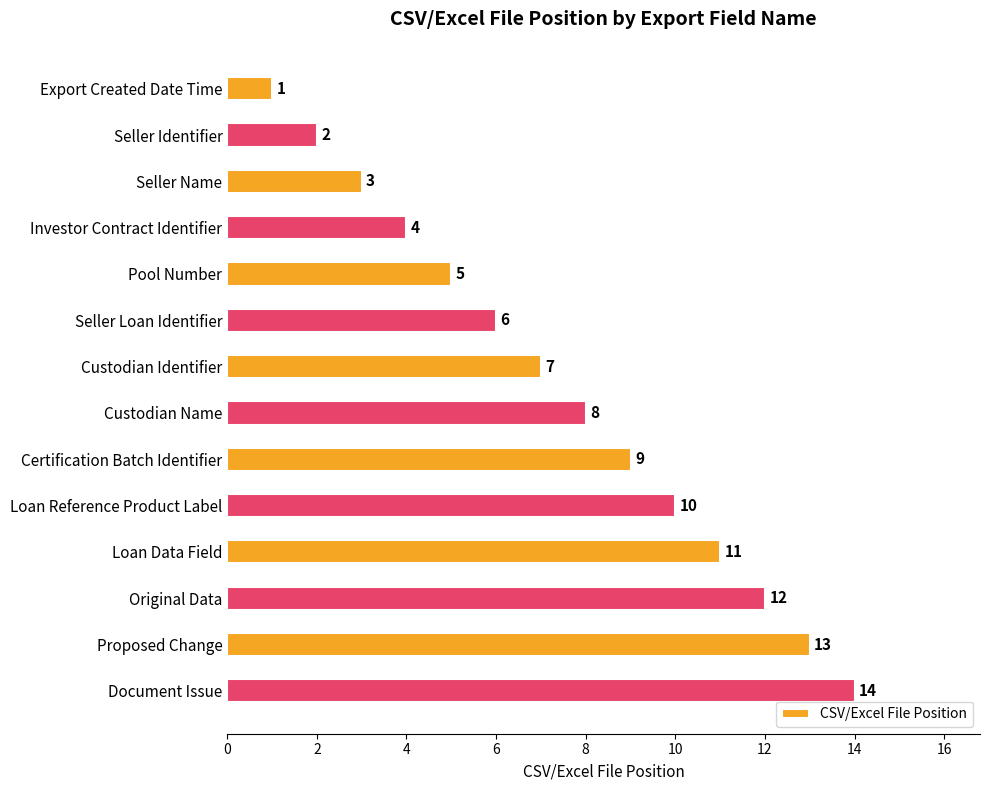

What is the label of the 11th bar from the bottom?

Investor Contract Identifier